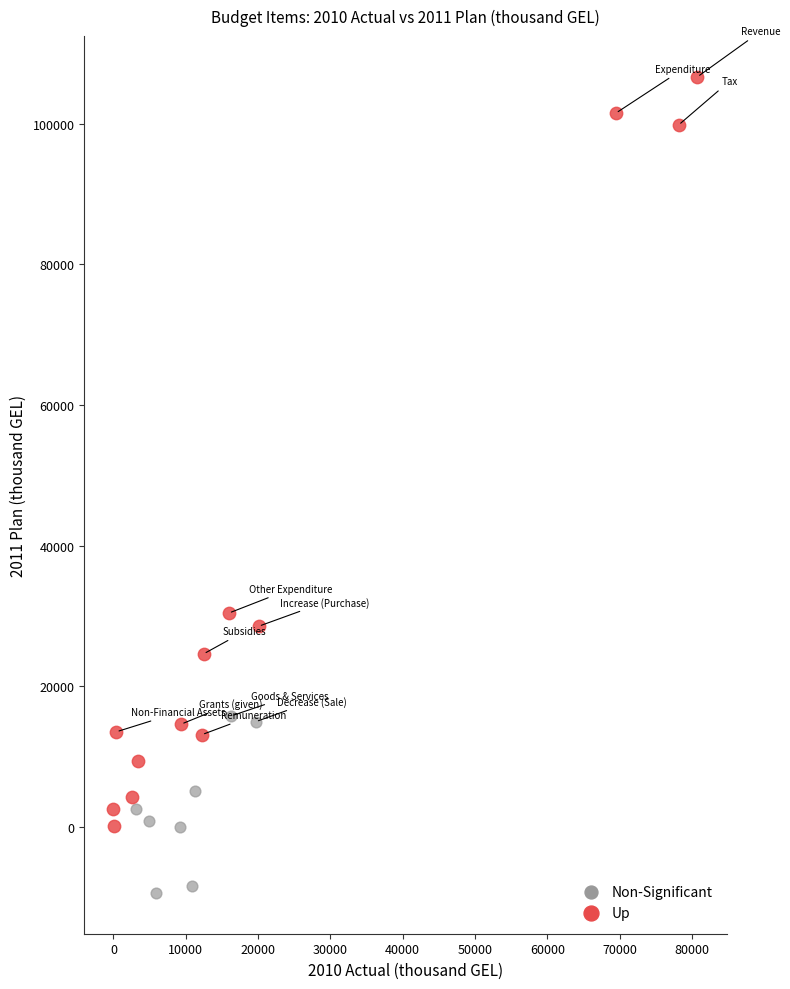

Which series reaches the minimum Y coordinate?

Non-Significant